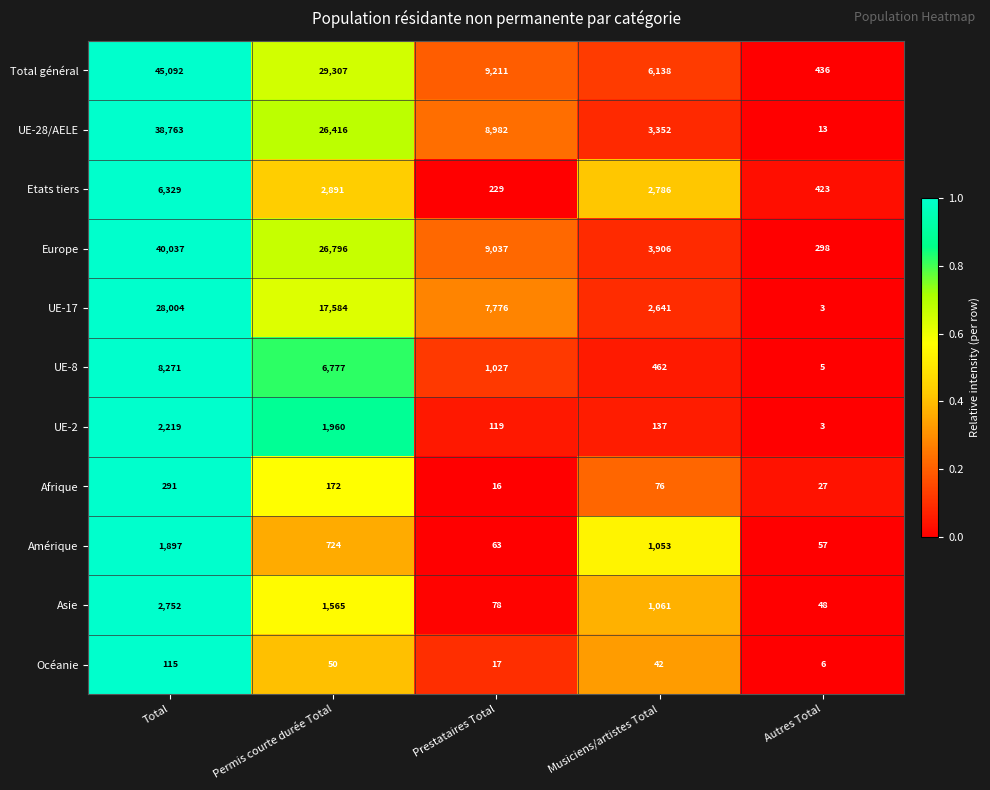

At which category is the sum across all series the highest?

Total